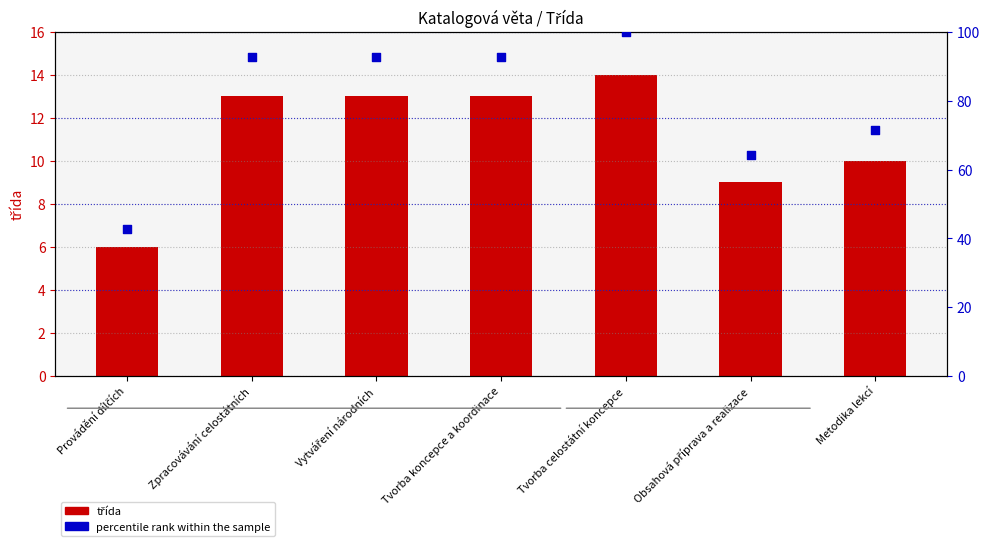

What are all the series names shown in the legend?

třída, percentile rank within the sample